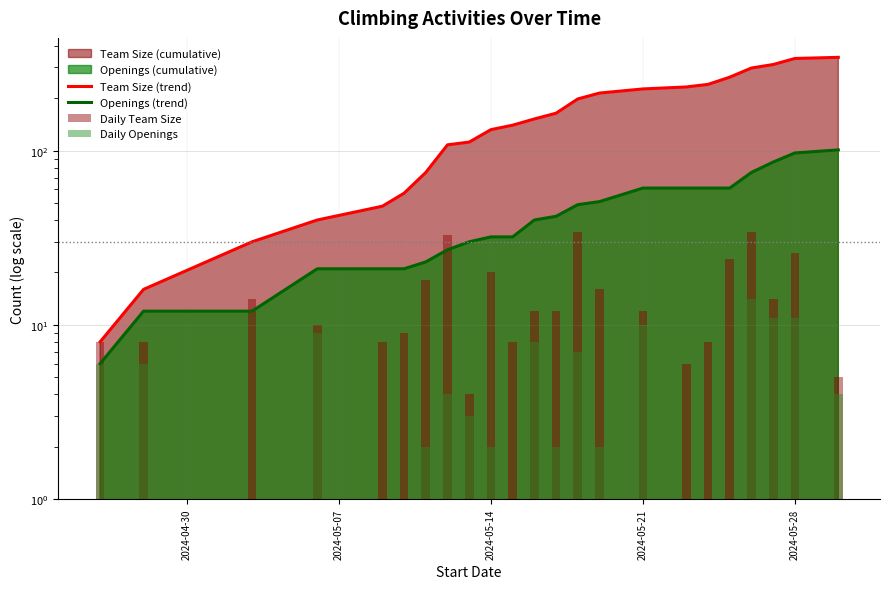

What is the sum of all Team Size (trend) values?

3747